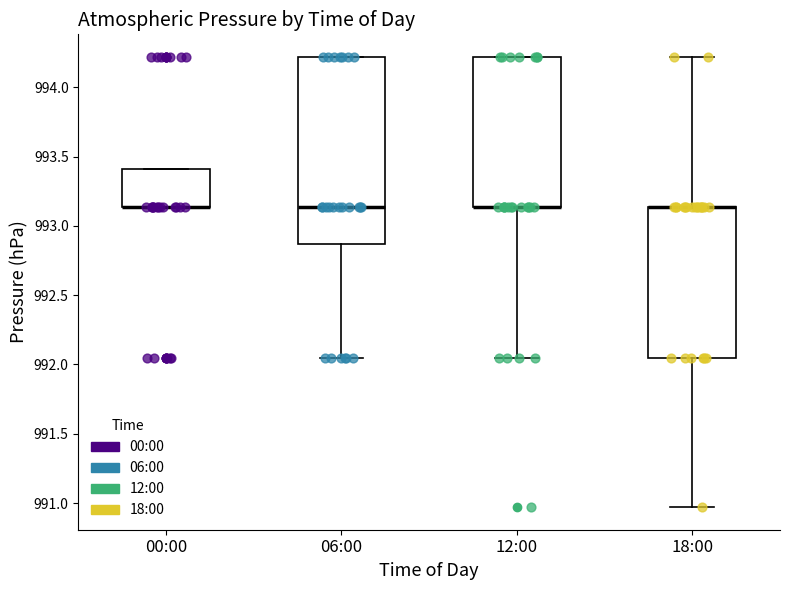

Comparing the boxes themselves (not the whiskers), which one is the tallest?

06:00